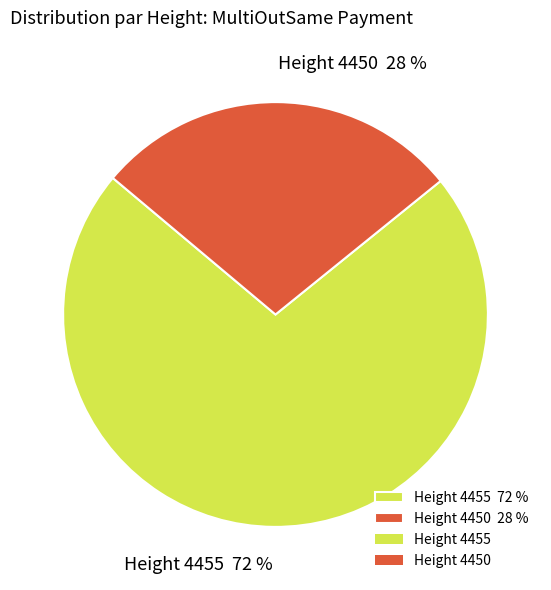

What percentage is the Height 4450 28 % slice, to the nearest percent?

28%